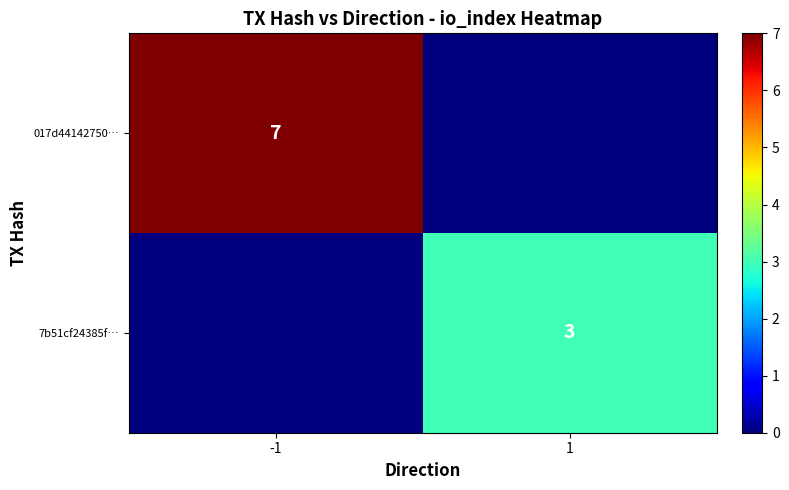

The value of 7b51cf24385f… at 1 is 3. True or false?

True